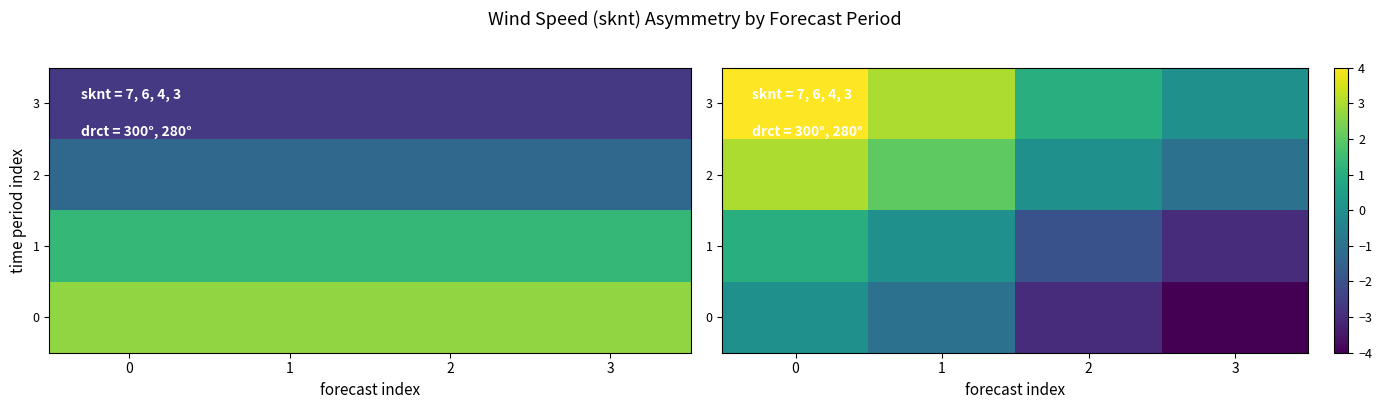

What is the difference between the second highest and second lowest values in the row_0 series?

2